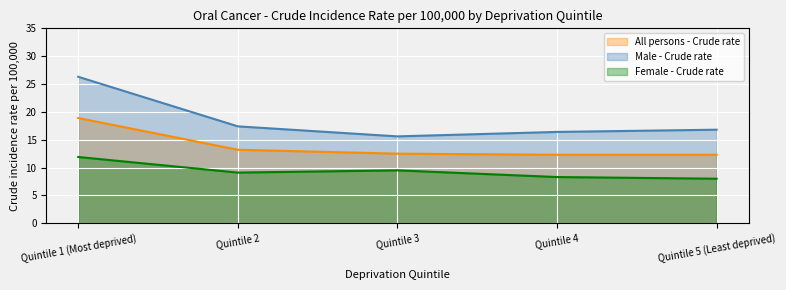

What is the greatest value displayed?

26.3